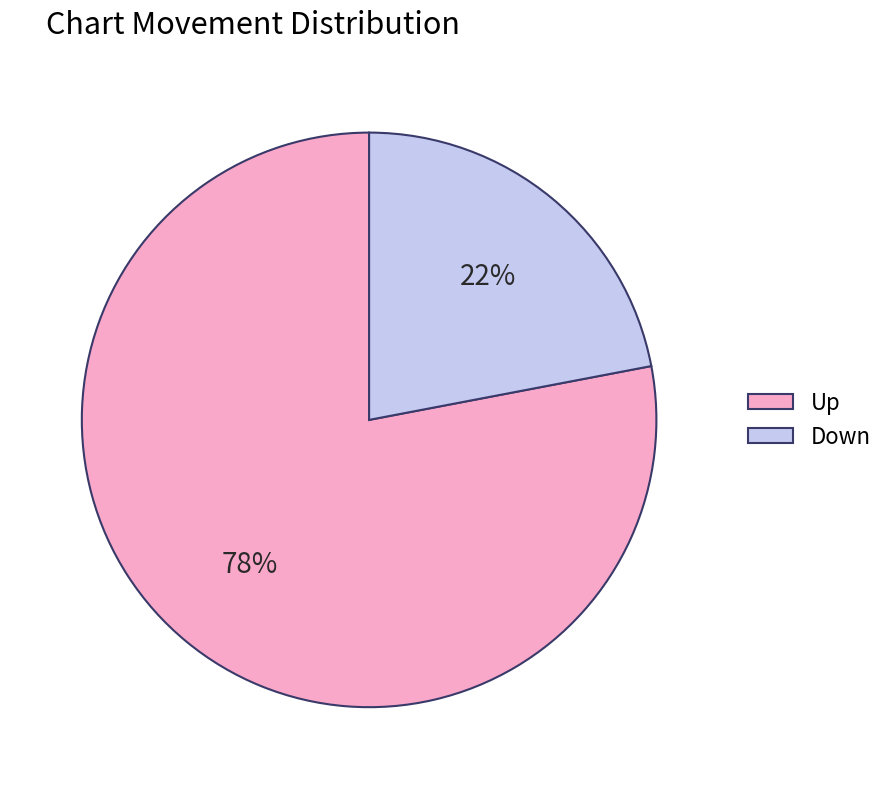

Rank the categories by value from lowest to highest.

Down, Up